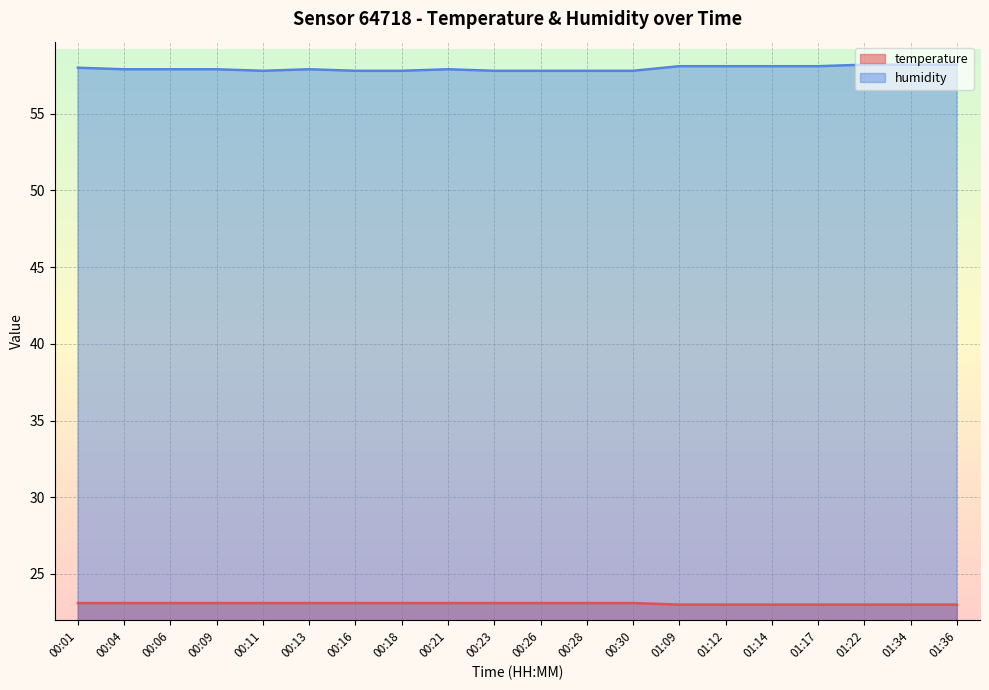

True or false: temperature has a value of 23.1 at 00:18.

True